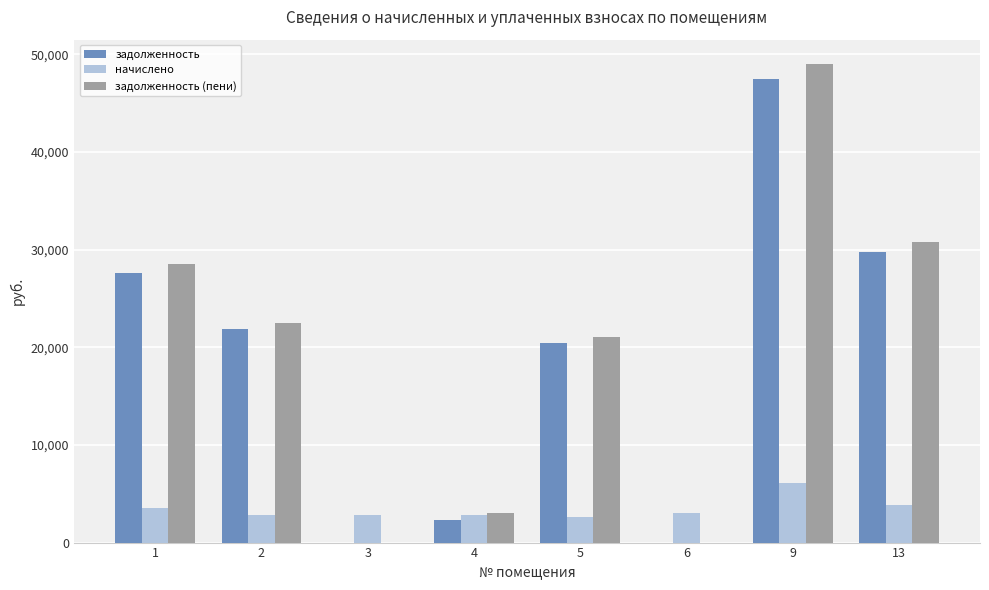

How many distinct data groups are displayed?

3